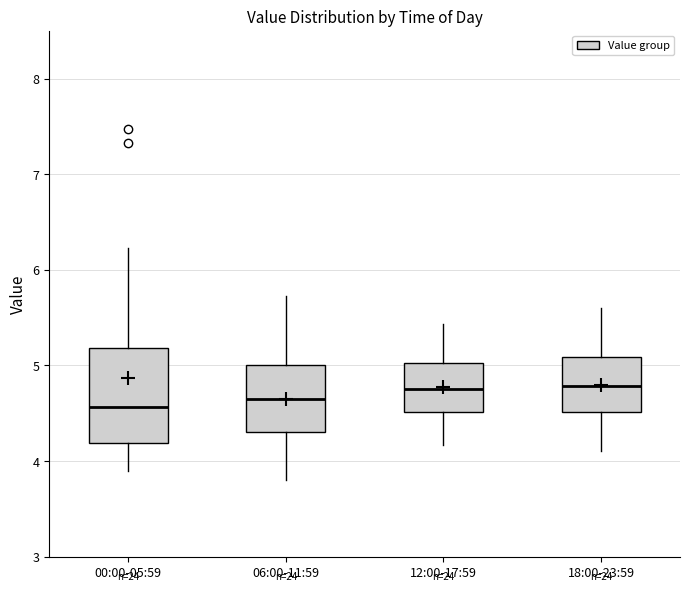

Reading left to right, transcribe this box plot: for each box, give where its median line is, the range the box spans, and where its two whiskers end, as read against the y-axis. The values are not printed on the chart, so give them approximately, as read against the axis.

00:00-05:59: median 4.6, box 4.2 to 5.2, whiskers 3.9 to 6.2
06:00-11:59: median 4.7, box 4.3 to 5.0, whiskers 3.8 to 5.7
12:00-17:59: median 4.8, box 4.5 to 5.0, whiskers 4.2 to 5.4
18:00-23:59: median 4.8, box 4.5 to 5.1, whiskers 4.1 to 5.6